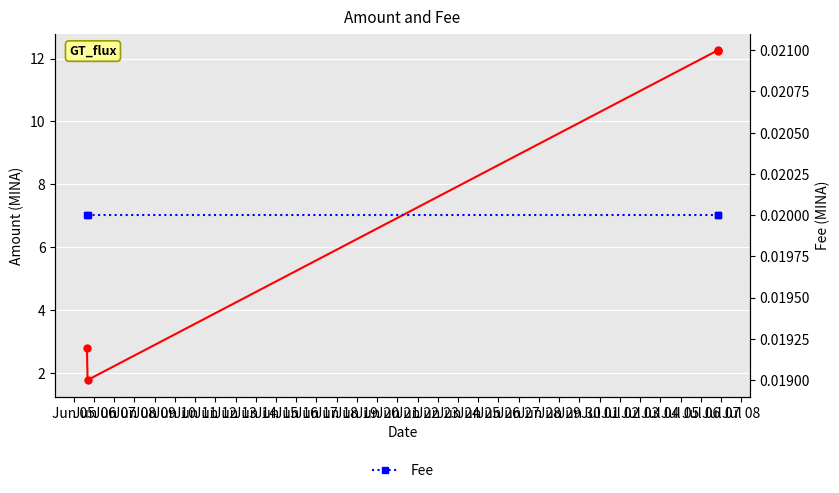

True or false: Fee has more than 0 interior local peaks.

False